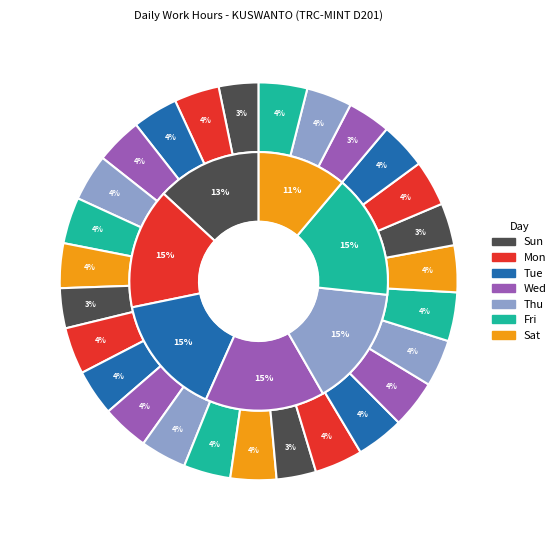

Is there a majority slice in this chart?

No